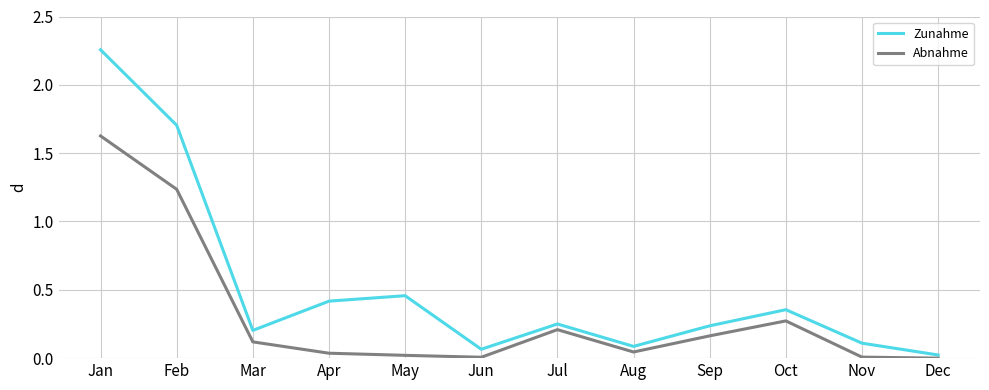

Rank the series by their maximum value, from lowest to highest.

Abnahme, Zunahme